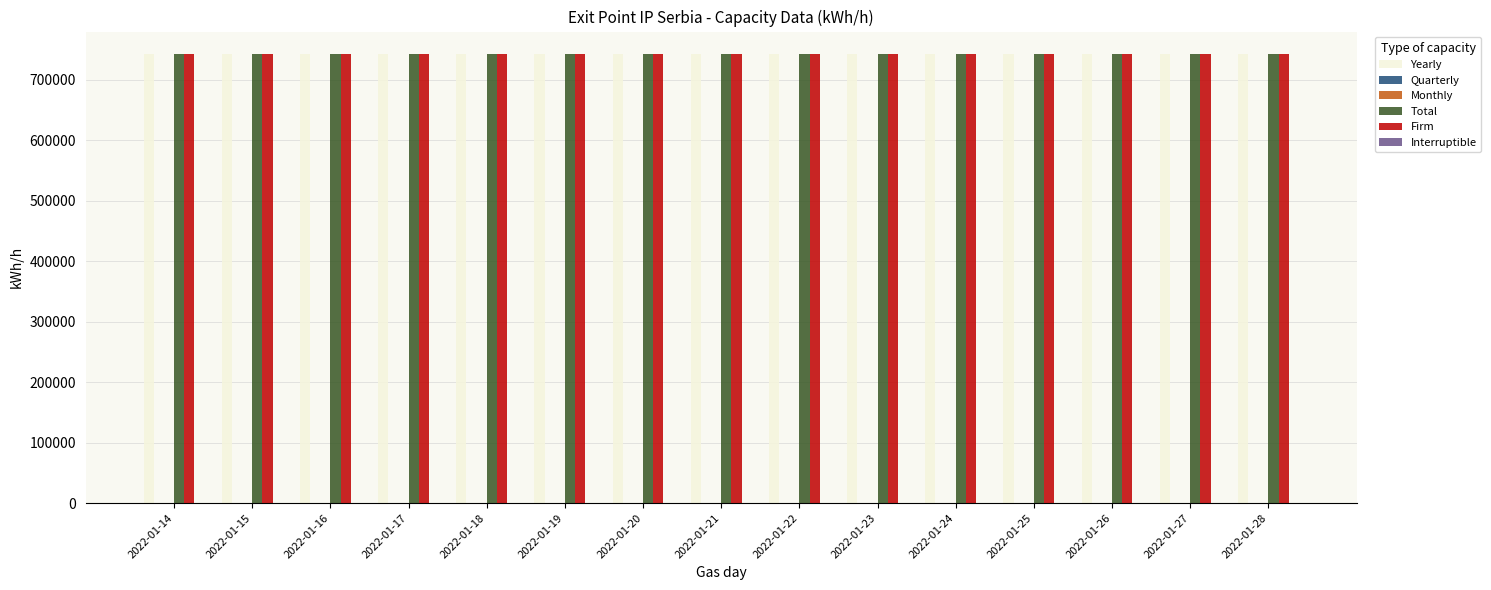

Reading left to right, transcribe all the data shown in this chart.

Yearly: 2022-01-14=742466	2022-01-15=742466	2022-01-16=742466	2022-01-17=742466	2022-01-18=742466	2022-01-19=742466	2022-01-20=742466	2022-01-21=742466	2022-01-22=742466	2022-01-23=742466	2022-01-24=742466	2022-01-25=742466	2022-01-26=742466	2022-01-27=742466	2022-01-28=742466
Quarterly: 2022-01-14=0	2022-01-15=0	2022-01-16=0	2022-01-17=0	2022-01-18=0	2022-01-19=0	2022-01-20=0	2022-01-21=0	2022-01-22=0	2022-01-23=0	2022-01-24=0	2022-01-25=0	2022-01-26=0	2022-01-27=0	2022-01-28=0
Monthly: 2022-01-14=0	2022-01-15=0	2022-01-16=0	2022-01-17=0	2022-01-18=0	2022-01-19=0	2022-01-20=0	2022-01-21=0	2022-01-22=0	2022-01-23=0	2022-01-24=0	2022-01-25=0	2022-01-26=0	2022-01-27=0	2022-01-28=0
Total: 2022-01-14=742466	2022-01-15=742466	2022-01-16=742466	2022-01-17=742466	2022-01-18=742466	2022-01-19=742466	2022-01-20=742466	2022-01-21=742466	2022-01-22=742466	2022-01-23=742466	2022-01-24=742466	2022-01-25=742466	2022-01-26=742466	2022-01-27=742466	2022-01-28=742466
Firm: 2022-01-14=742466	2022-01-15=742466	2022-01-16=742466	2022-01-17=742466	2022-01-18=742466	2022-01-19=742466	2022-01-20=742466	2022-01-21=742466	2022-01-22=742466	2022-01-23=742466	2022-01-24=742466	2022-01-25=742466	2022-01-26=742466	2022-01-27=742466	2022-01-28=742466
Interruptible: 2022-01-14=0	2022-01-15=0	2022-01-16=0	2022-01-17=0	2022-01-18=0	2022-01-19=0	2022-01-20=0	2022-01-21=0	2022-01-22=0	2022-01-23=0	2022-01-24=0	2022-01-25=0	2022-01-26=0	2022-01-27=0	2022-01-28=0